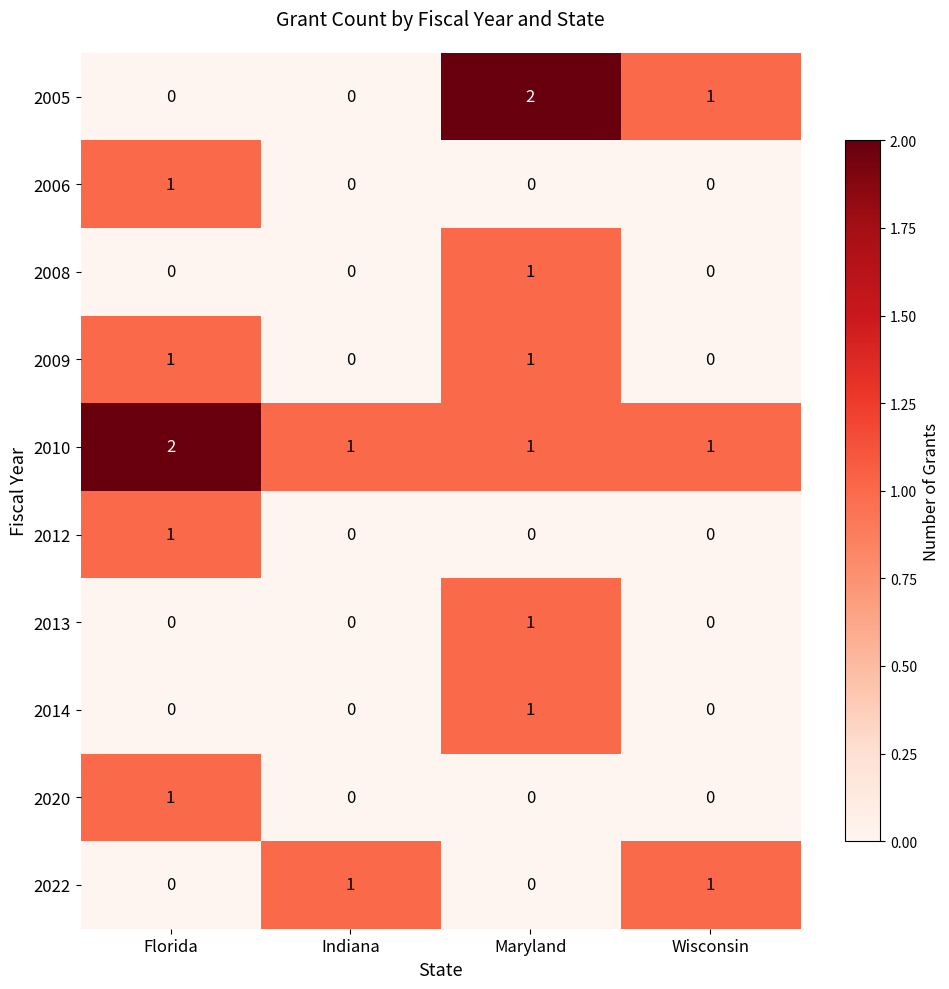

At which category is the sum across all series the highest?

Maryland